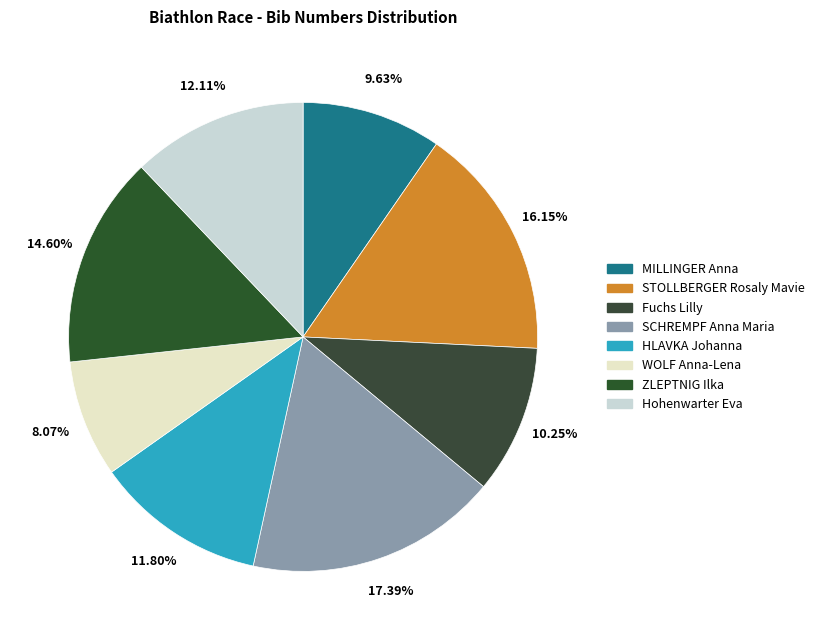

True or false: Fuchs Lilly accounts for 19% of the total.

False